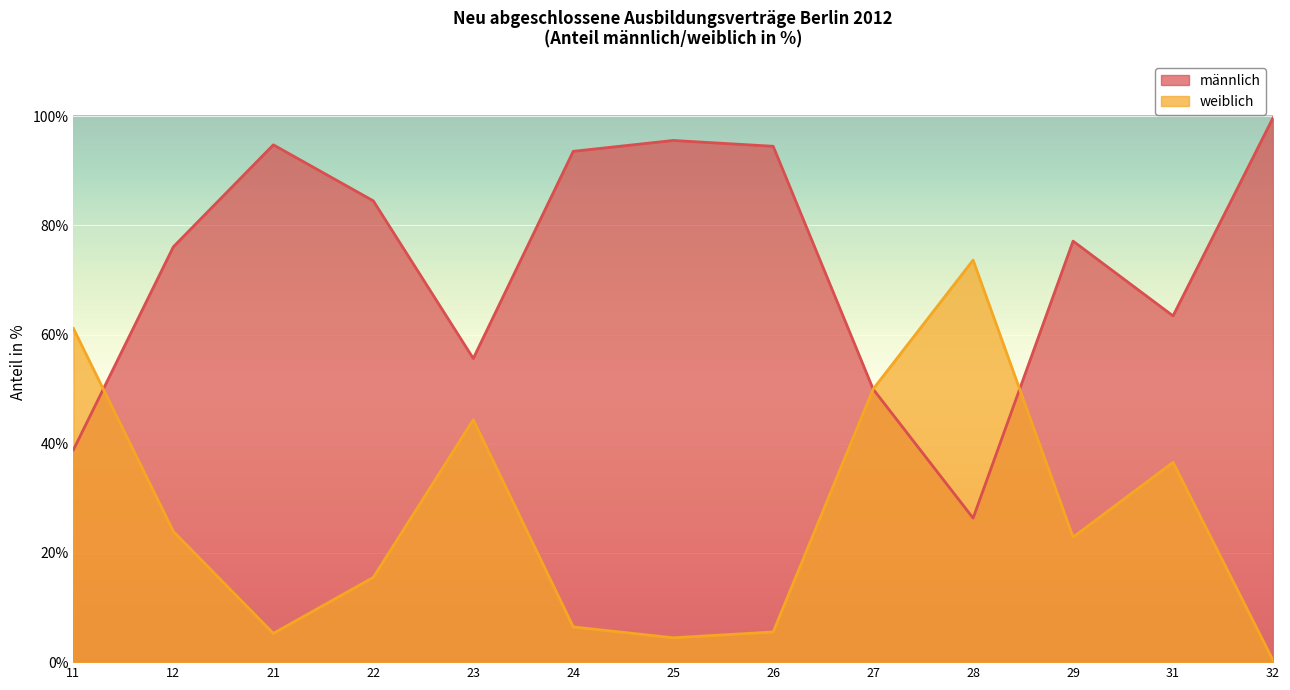

Which series has the widest spread of values?

weiblich